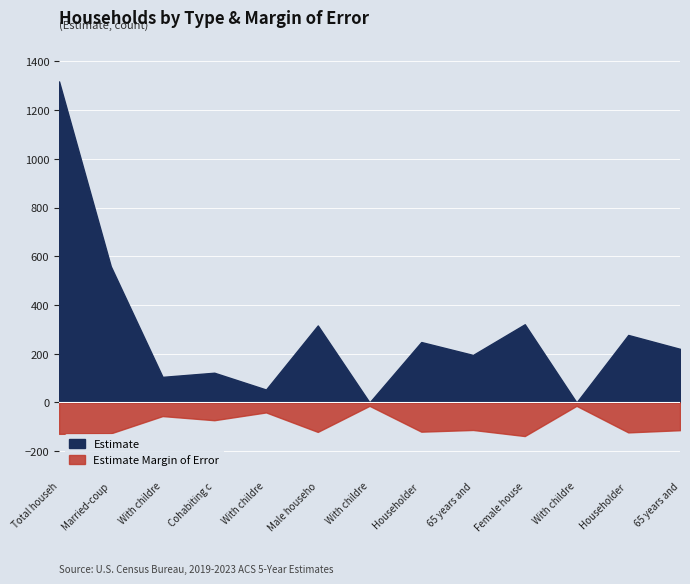

The Estimate series shows 134 at 65 years and. True or false?

False